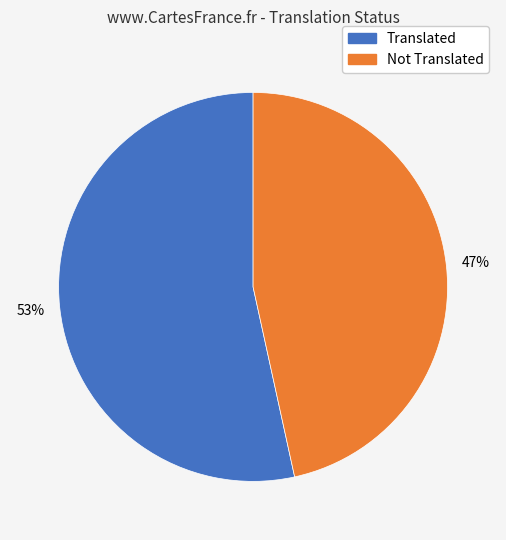

To the nearest percent, what is the average slice percentage?

50%